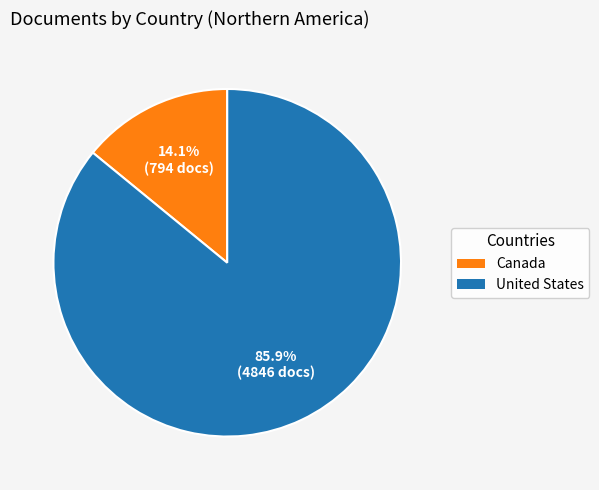

Which category has the biggest portion of the pie?

United States